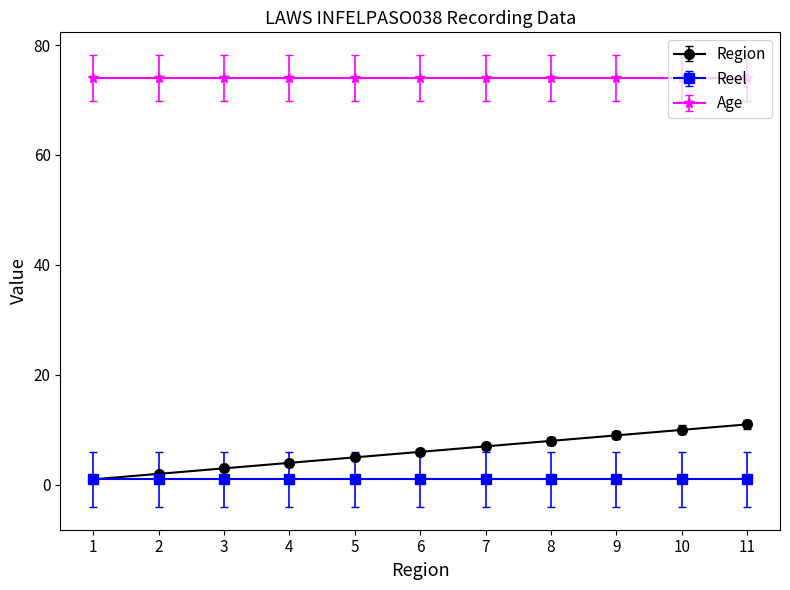

What is the value of the Age point at the 10th from the left?

74